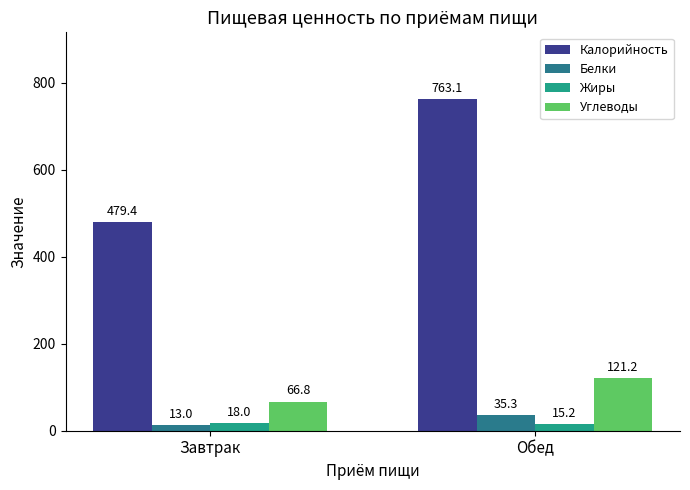

How many bars are there in total?

8